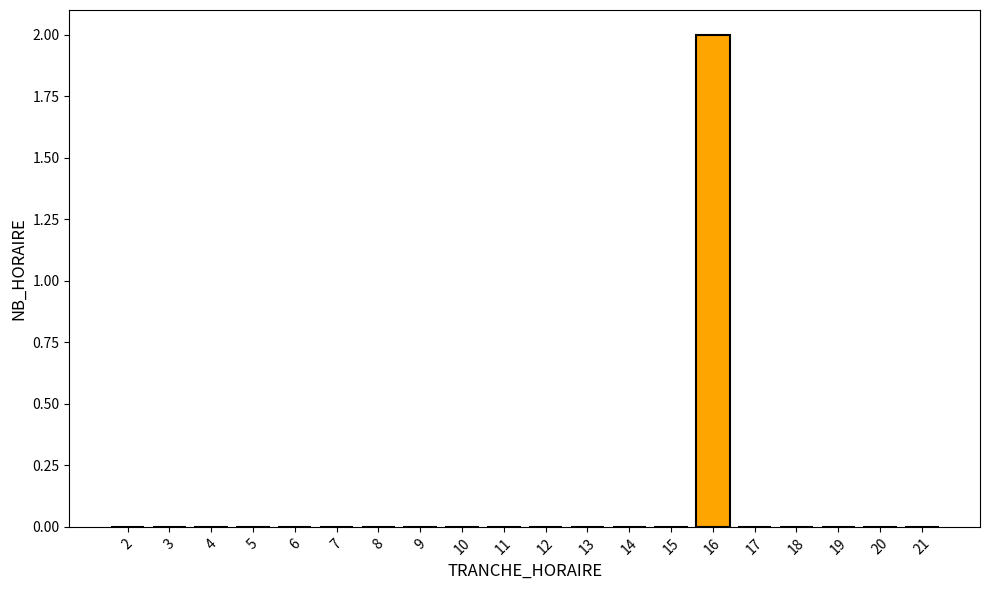

Reading right to left, extract all data points from this chart.

21=0	20=0	19=0	18=0	17=0	16=2	15=0	14=0	13=0	12=0	11=0	10=0	9=0	8=0	7=0	6=0	5=0	4=0	3=0	2=0